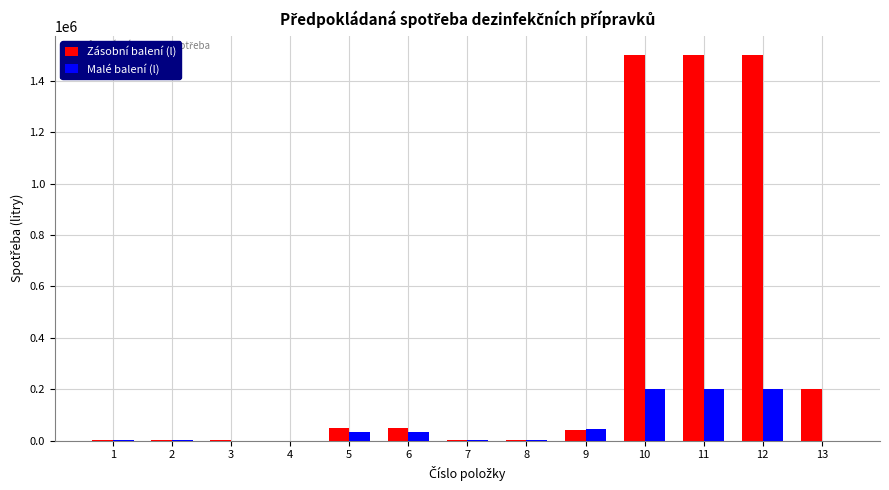

Between 4 and 11, which series saw the biggest shift?

Zásobní balení (l)